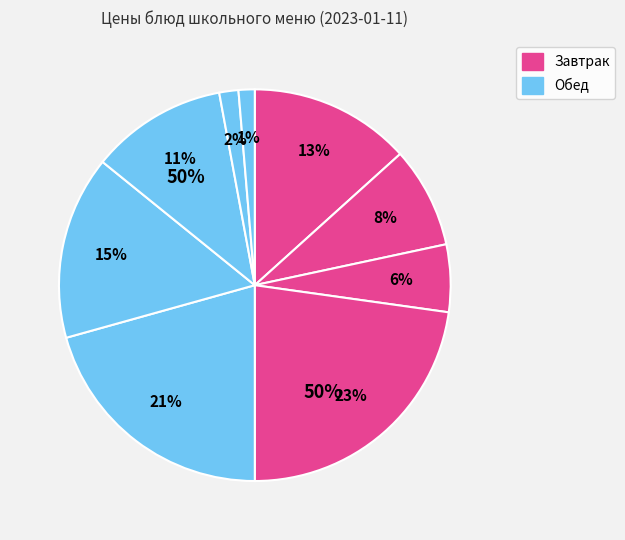

Is Чай с сахаром the majority of the pie?

No